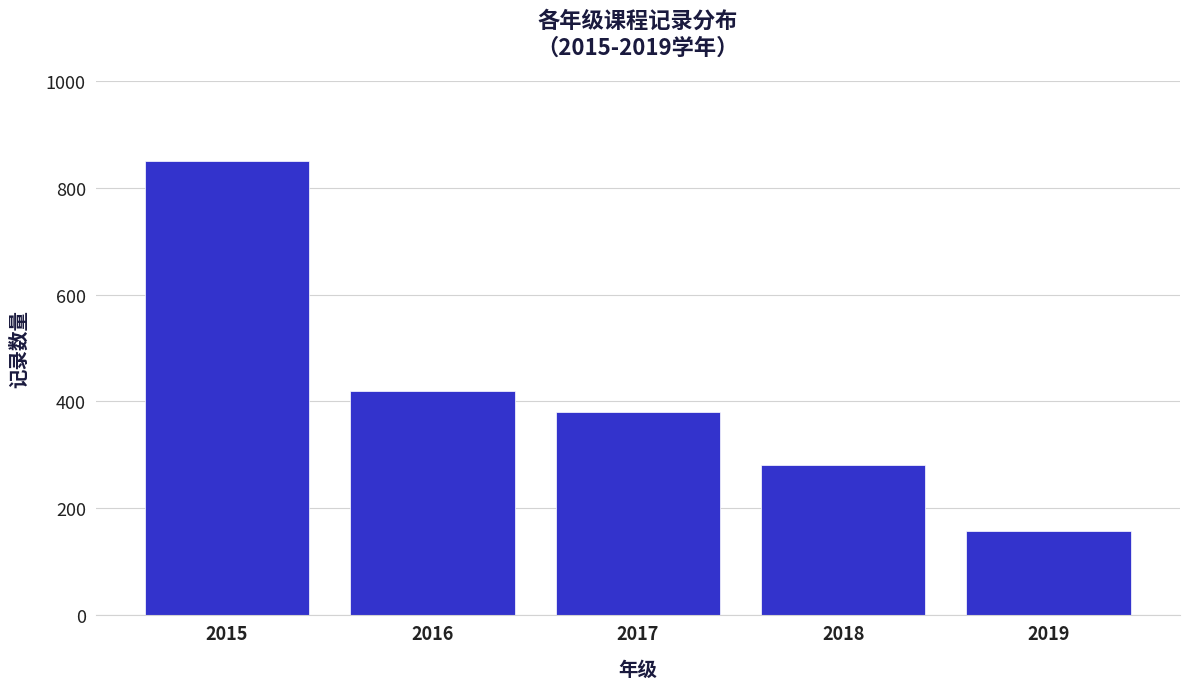

Reading left to right, list all the values displayed in this chart.

850	420	380	280	157